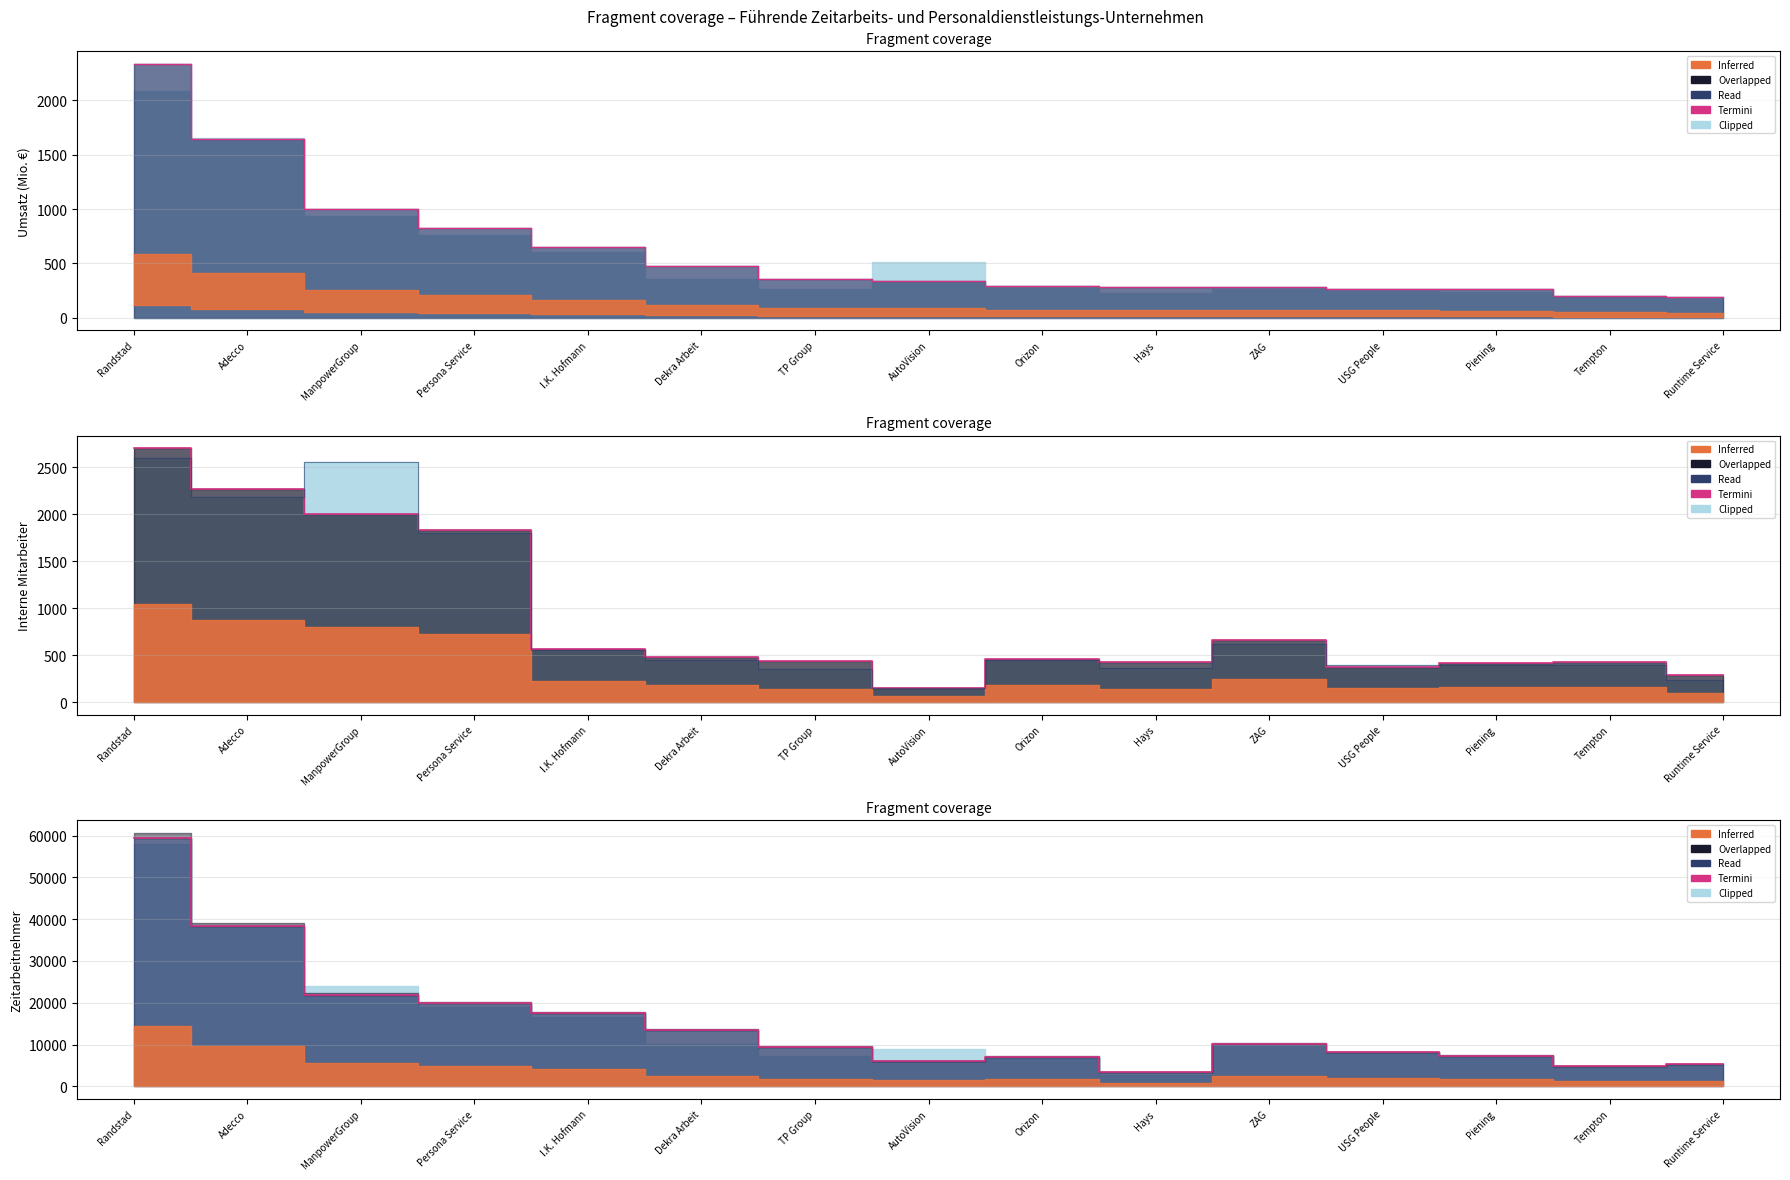

True or false: Read has more than 1 interior local peaks.

True